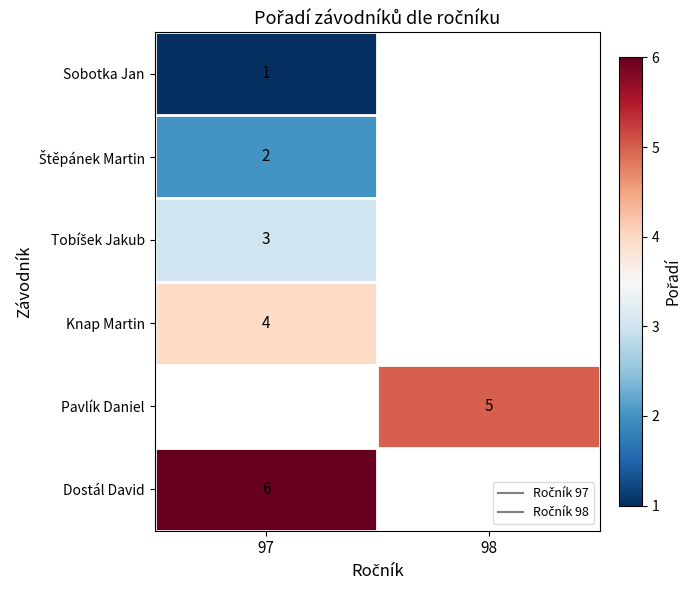

List the series in order of their peak value, lowest first.

Sobotka Jan, Štěpánek Martin, Tobíšek Jakub, Knap Martin, Pavlík Daniel, Dostál David